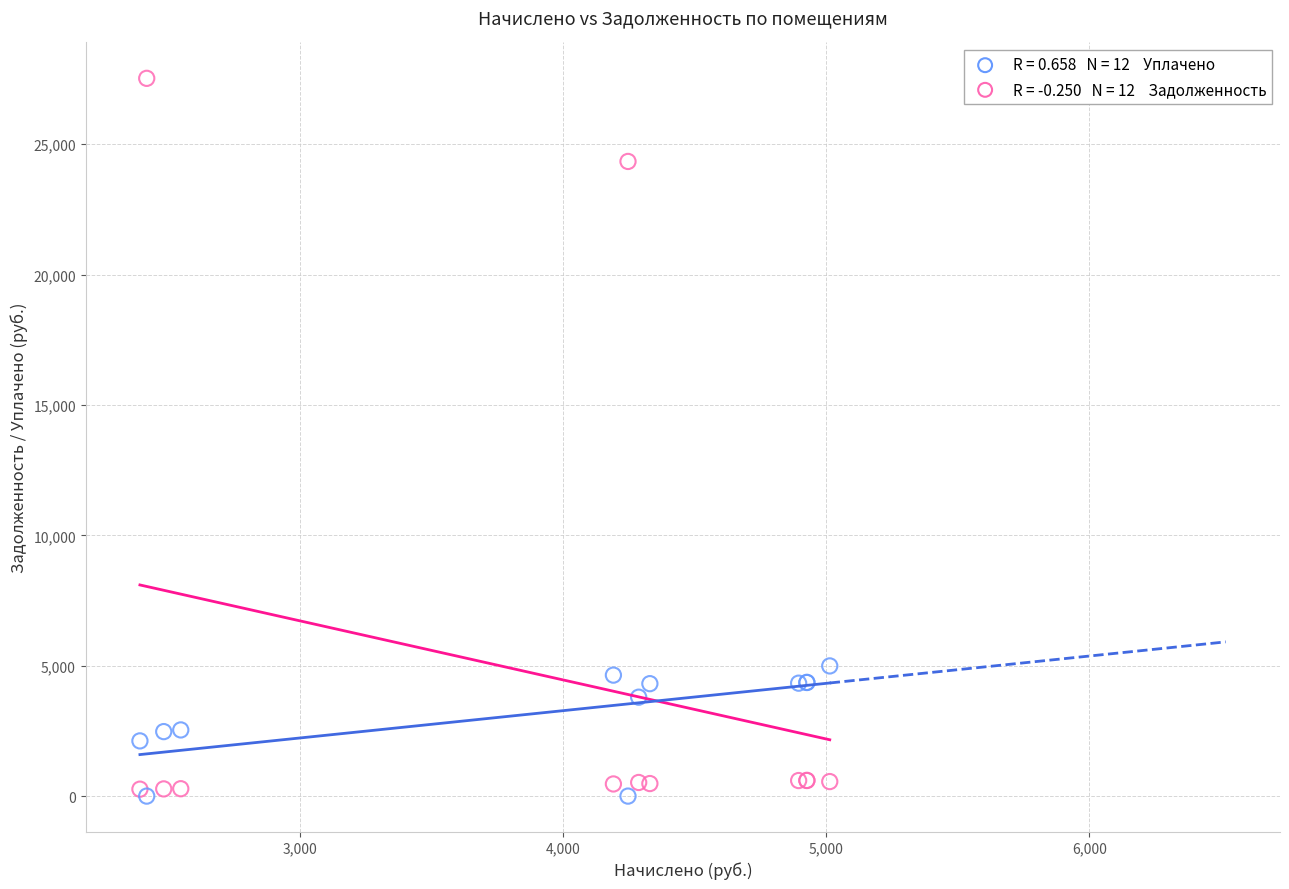

Across all series, what Y value is closest to 13764?

4992.9